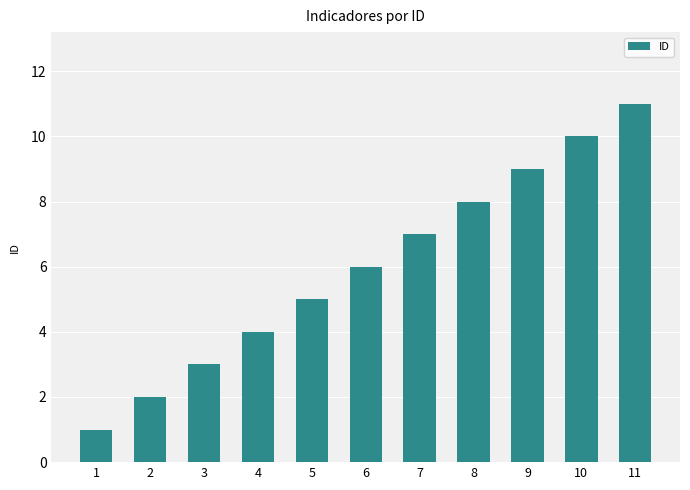

Count the number of data series in this chart.

1